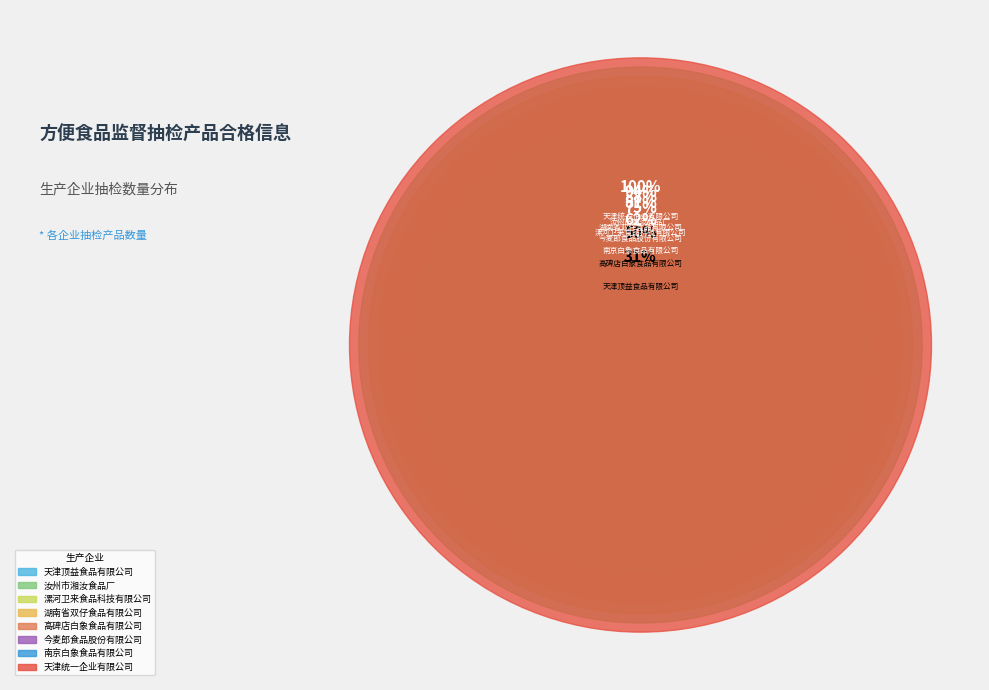

To the nearest percent, what is the combined percentage of 天津统一企业有限公司 and 天津顶益食品有限公司?

38%